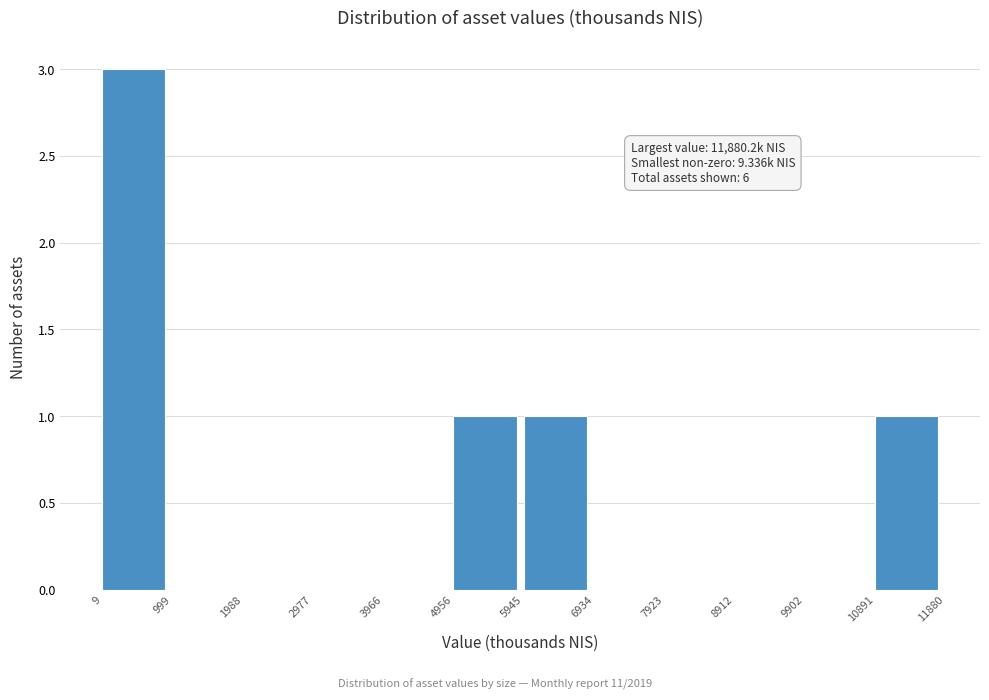

Over which range of the x-axis is the bar tallest?

9 to 999